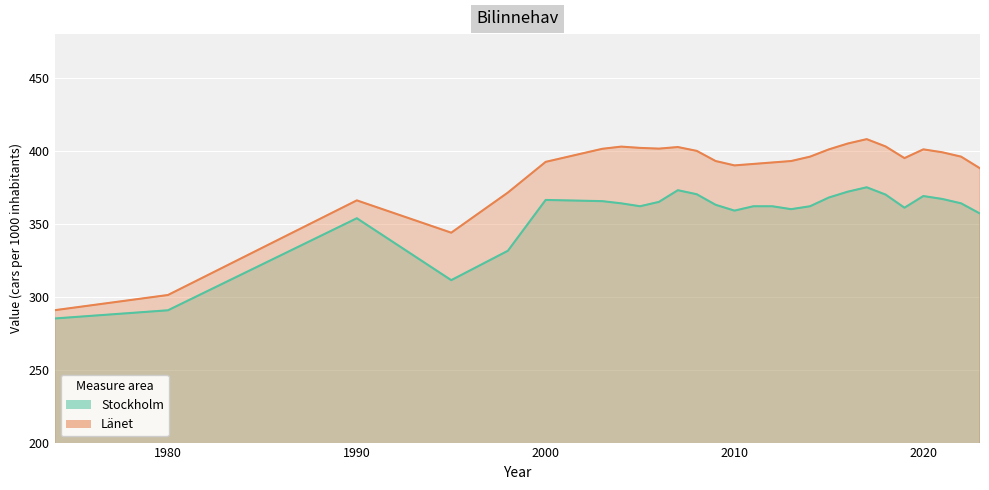

What is the total value across all series at 2023?

745.0